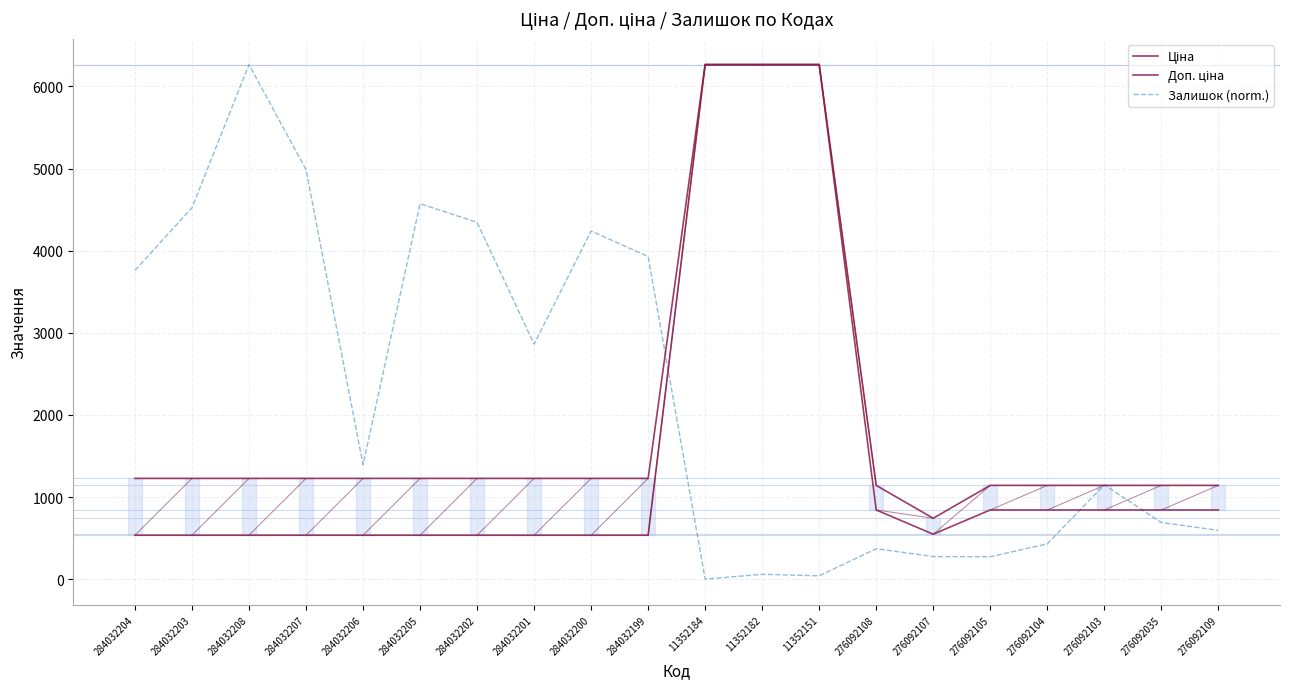

True or false: Доп. ціна has more than 1 interior local peaks.

False